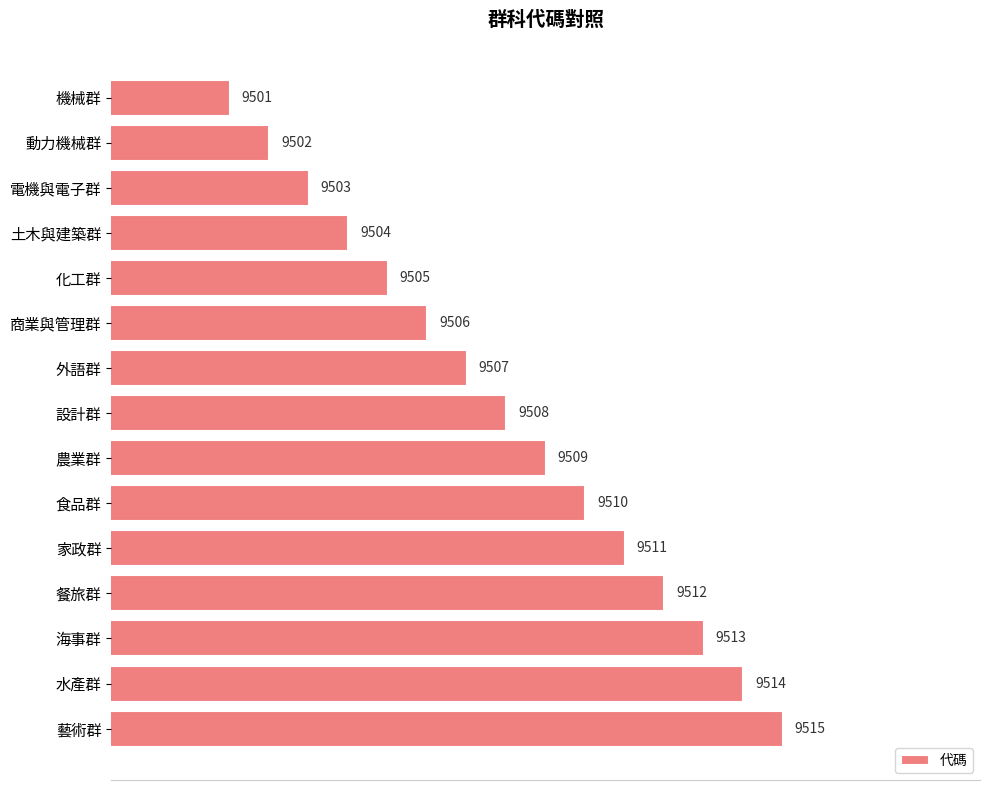

How many categories are shown in the chart?

15